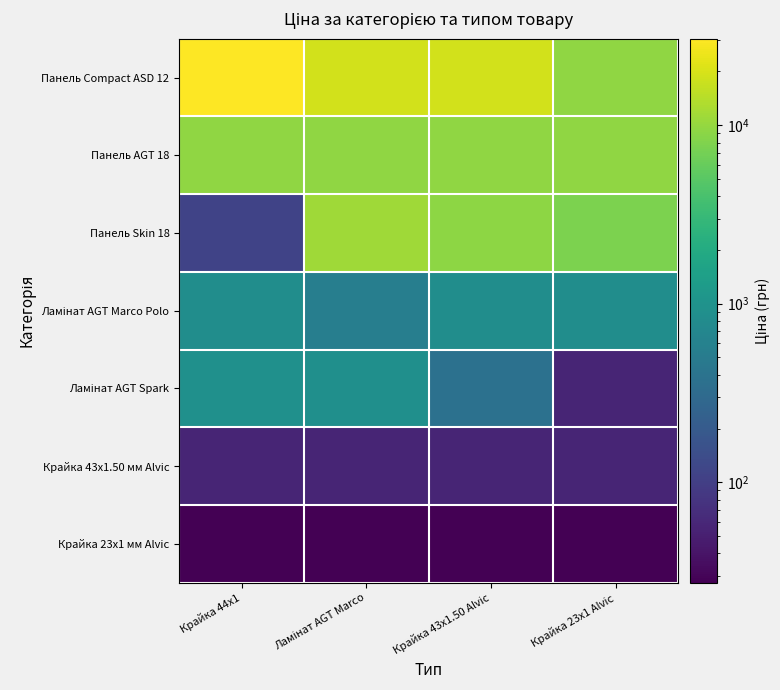

Which label corresponds to the smallest value in the chart?

Крайка 44x1